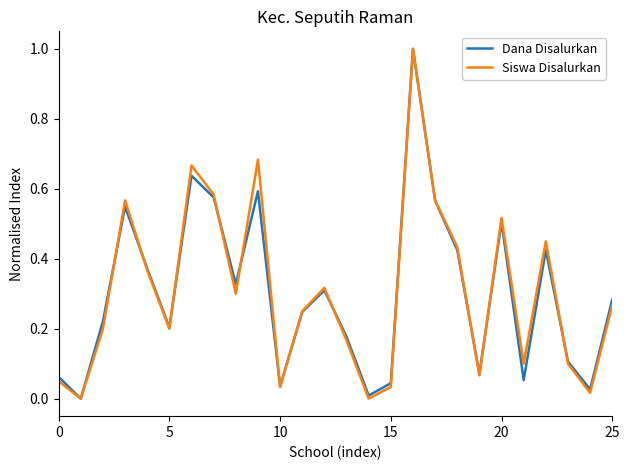

What is the greatest value displayed?

1.0